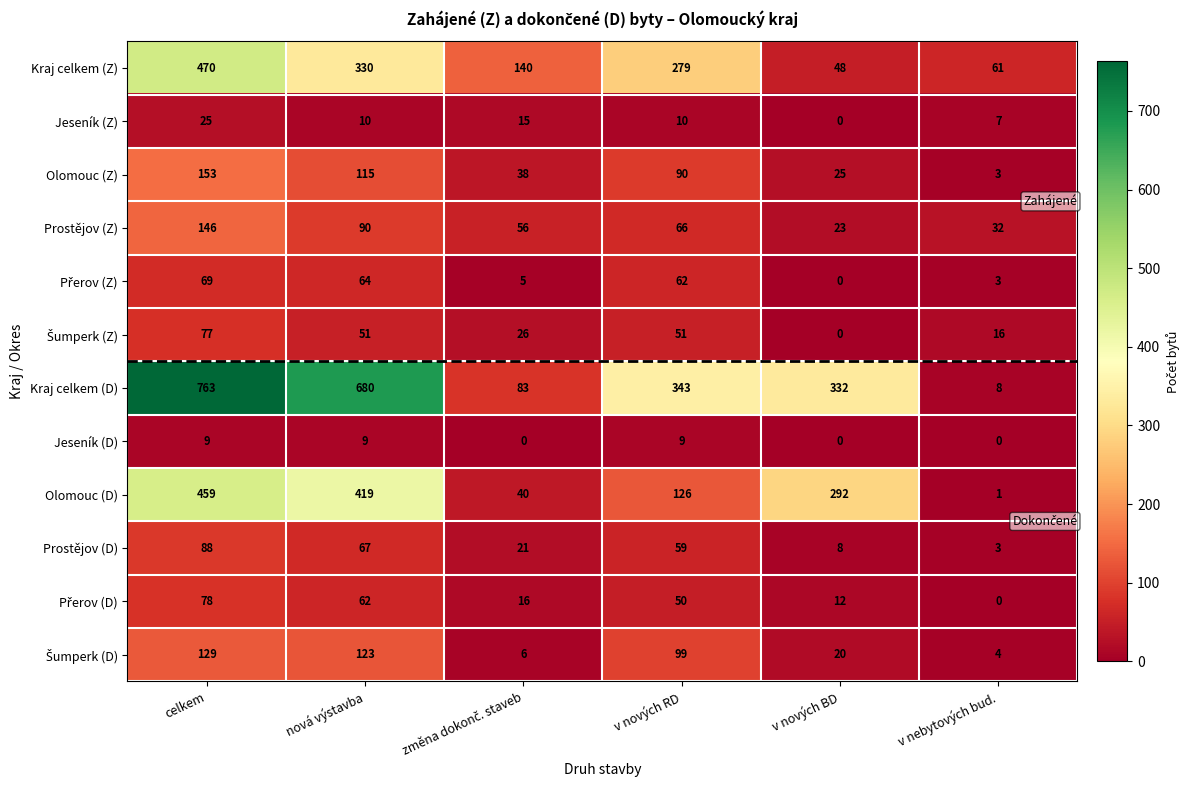

At how many categories does at least one series exceed 110?

5